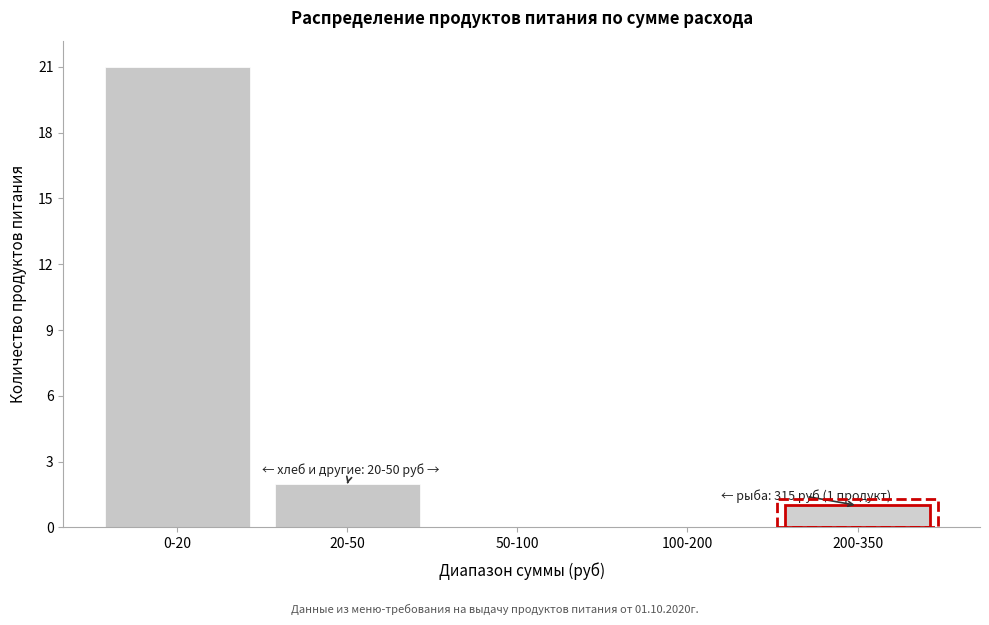

Reading left to right, list all the values displayed in this chart.

0-20=21	20-50=2	50-100=0	100-200=0	200-350=1